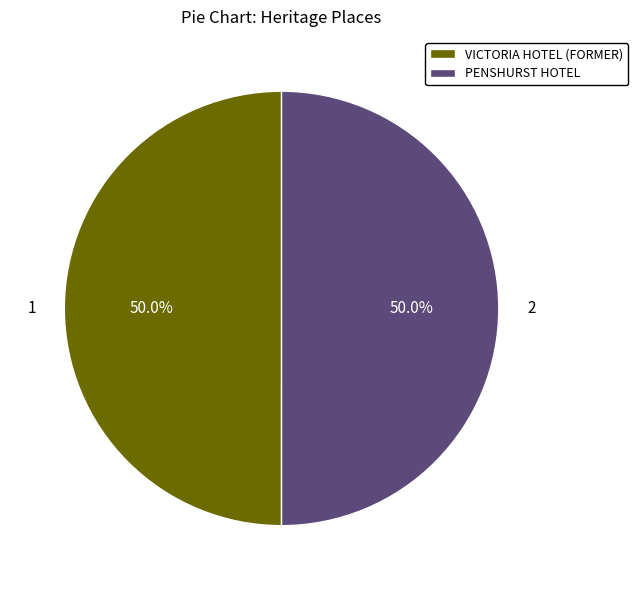

What percentage is the PENSHURST HOTEL slice, to the nearest percent?

50%